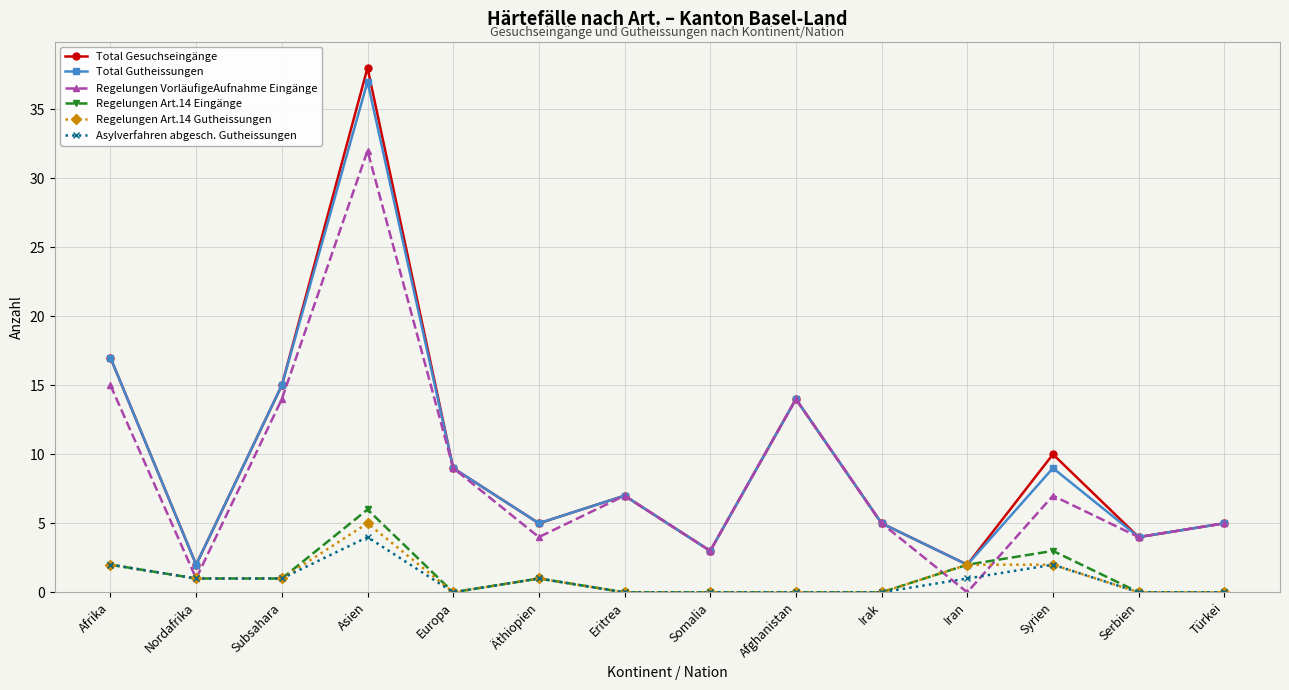

The value of Regelungen Art.14 Gutheissungen at Afghanistan is -3. True or false?

False